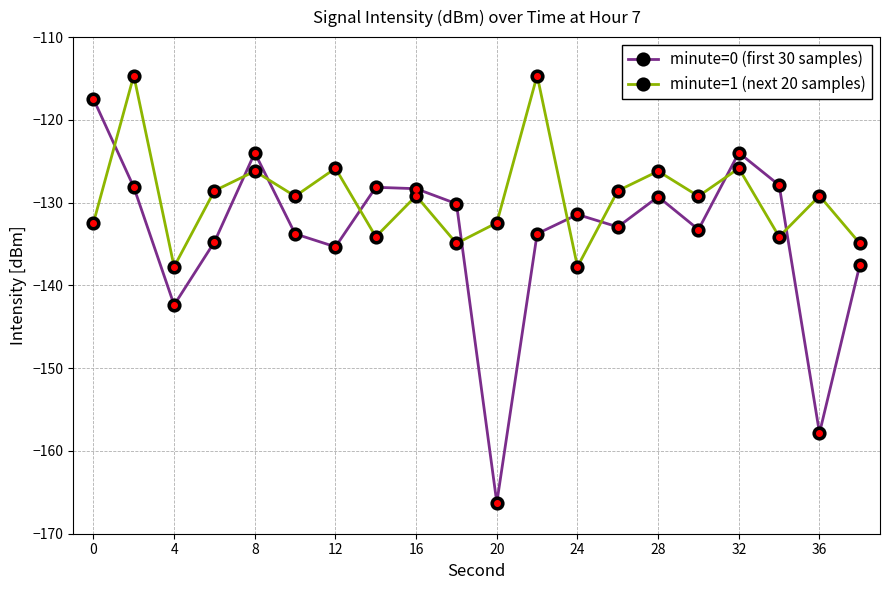

True or false: minute=1 (next 20 samples) and minute=0 (first 30 samples) intersect in this chart.

True